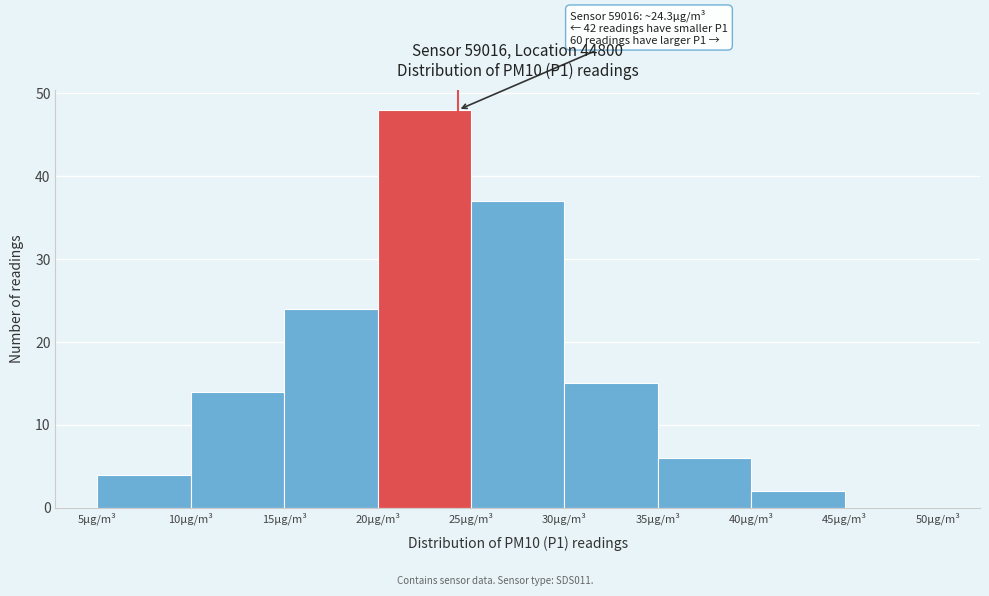

Which range on the x-axis has the tallest bar?

20 to 25